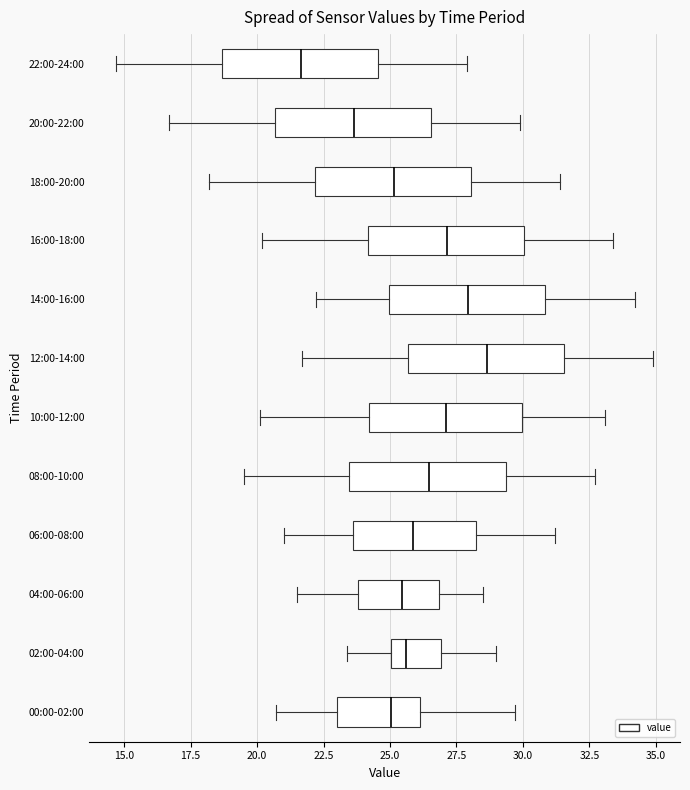

Reading bottom to top, read every box against the x-axis: the position of its median line, the range the box covers, and the ends of its whiskers. The values are not printed on the chart, so give them approximately, as read against the axis.

00:00-02:00: median 25.0, box 23.0 to 26.0, whiskers 20.5 to 29.5
02:00-04:00: median 25.5, box 25.0 to 27.0, whiskers 23.5 to 29.0
04:00-06:00: median 25.5, box 24.0 to 27.0, whiskers 21.5 to 28.5
06:00-08:00: median 26.0, box 23.5 to 28.0, whiskers 21.0 to 31.0
08:00-10:00: median 26.5, box 23.5 to 29.5, whiskers 19.5 to 32.5
10:00-12:00: median 27.0, box 24.0 to 30.0, whiskers 20.0 to 33.0
12:00-14:00: median 28.5, box 25.5 to 31.5, whiskers 21.5 to 35.0
14:00-16:00: median 28.0, box 25.0 to 31.0, whiskers 22.0 to 34.0
16:00-18:00: median 27.0, box 24.0 to 30.0, whiskers 20.0 to 33.5
18:00-20:00: median 25.0, box 22.0 to 28.0, whiskers 18.0 to 31.5
20:00-22:00: median 23.5, box 20.5 to 26.5, whiskers 16.5 to 30.0
22:00-24:00: median 21.5, box 18.5 to 24.5, whiskers 14.5 to 28.0